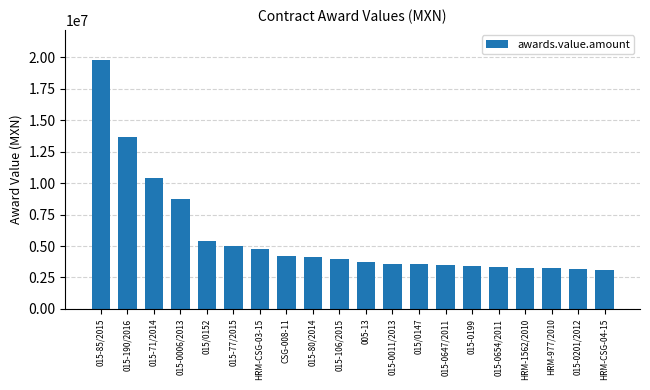

Are the bars horizontal?

No